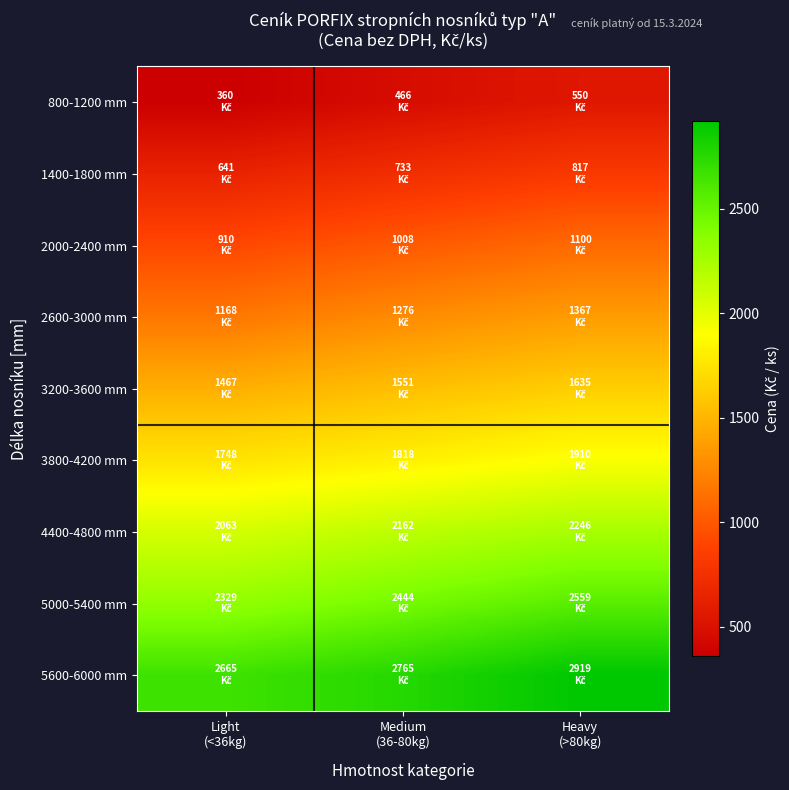

What is the maximum value shown in the chart?

2918.8